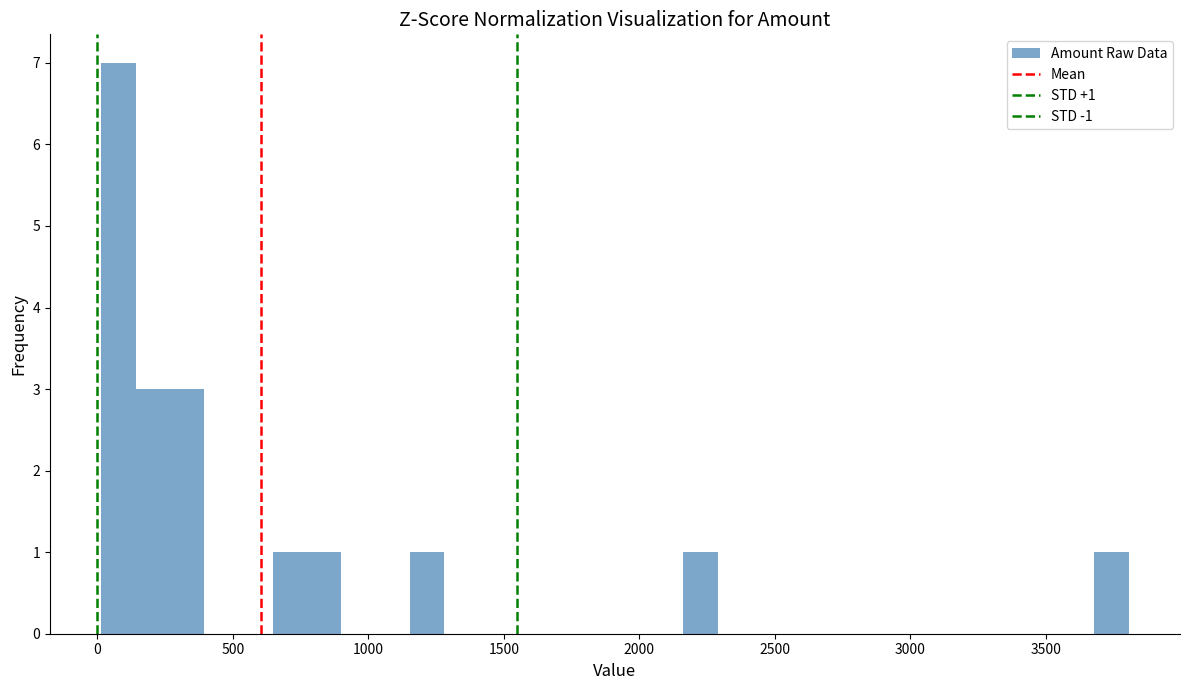

Around what value on the x-axis is the tallest bar? Give the approximate position of its centre, as read against the axis.

100